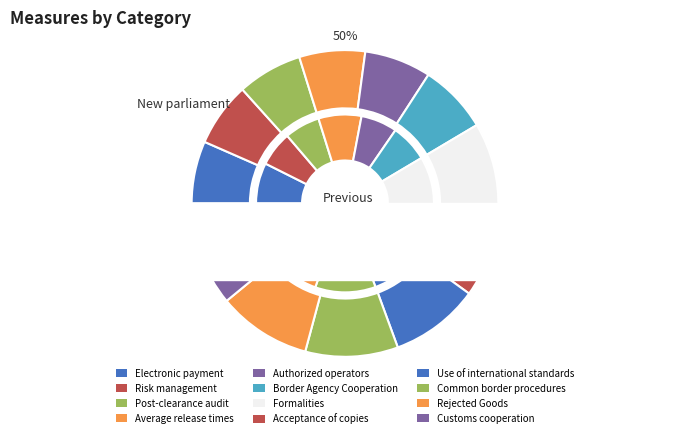

To the nearest percent, what is the combined percentage of Electronic payment and Customs cooperation?

18%